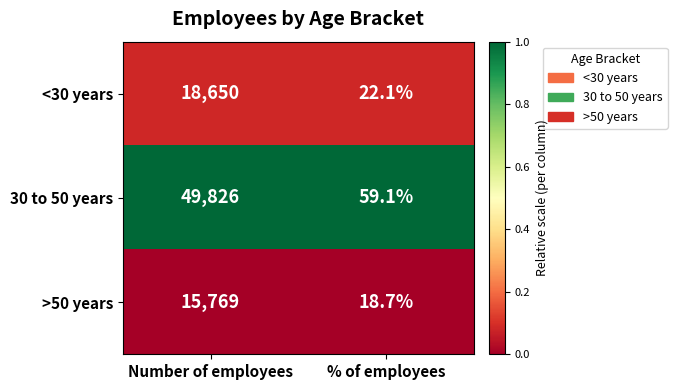

Which series has the largest total across all categories?

30 to 50 years